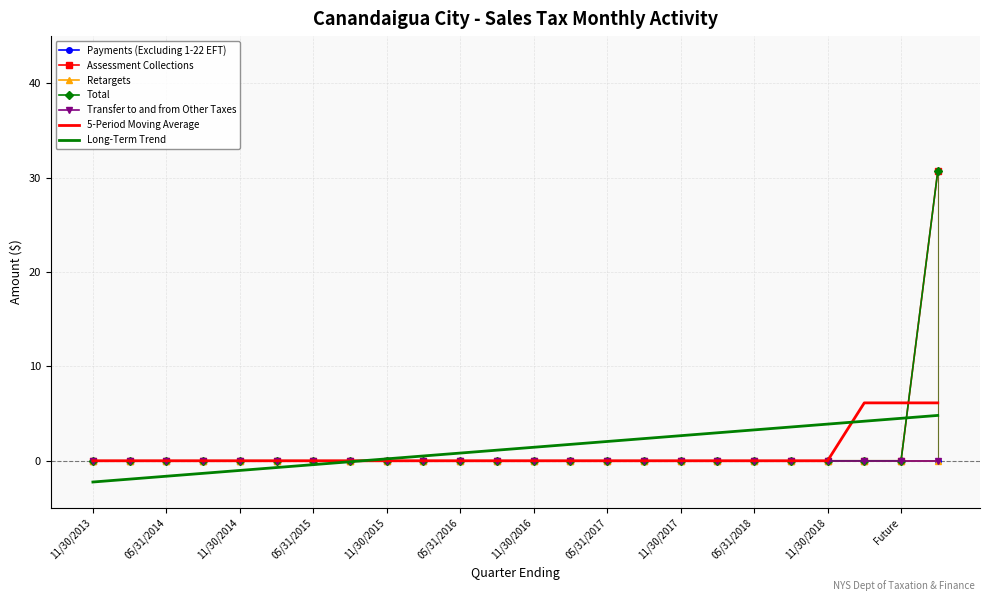

Reading left to right, transcribe all the data shown in this chart.

Payments (Excluding 1-22 EFT): 11/30/2013=0.0	02/28/2014=0.0	05/31/2014=0.0	08/31/2014=0.0	11/30/2014=0.0	02/28/2015=0.0	05/31/2015=0.0	08/31/2015=0.0	11/30/2015=0.0	02/29/2016=0.0	05/31/2016=0.0	08/31/2016=0.0	11/30/2016=0.0	02/28/2017=0.0	05/31/2017=0.0	08/31/2017=0.0	11/30/2017=0.0	02/28/2018=0.0	05/31/2018=0.0	08/31/2018=0.0	11/30/2018=0.0	02/28/2019=0.0	Future=0.0	Aged=0.0
Assessment Collections: 11/30/2013=0.0	02/28/2014=0.0	05/31/2014=0.0	08/31/2014=0.0	11/30/2014=0.0	02/28/2015=0.0	05/31/2015=0.0	08/31/2015=0.0	11/30/2015=0.0	02/29/2016=0.0	05/31/2016=0.0	08/31/2016=0.0	11/30/2016=0.0	02/28/2017=0.0	05/31/2017=0.0	08/31/2017=0.0	11/30/2017=0.0	02/28/2018=0.0	05/31/2018=0.0	08/31/2018=0.0	11/30/2018=0.0	02/28/2019=0.0	Future=0.0	Aged=30.7
Retargets: 11/30/2013=0.0	02/28/2014=0.0	05/31/2014=0.0	08/31/2014=0.0	11/30/2014=0.0	02/28/2015=0.0	05/31/2015=0.0	08/31/2015=0.0	11/30/2015=0.0	02/29/2016=0.0	05/31/2016=0.0	08/31/2016=0.0	11/30/2016=0.0	02/28/2017=0.0	05/31/2017=0.0	08/31/2017=0.0	11/30/2017=0.0	02/28/2018=0.0	05/31/2018=0.0	08/31/2018=0.0	11/30/2018=0.0	02/28/2019=0.0	Future=0.0	Aged=0.0
Total: 11/30/2013=0.0	02/28/2014=0.0	05/31/2014=0.0	08/31/2014=0.0	11/30/2014=0.0	02/28/2015=0.0	05/31/2015=0.0	08/31/2015=0.0	11/30/2015=0.0	02/29/2016=0.0	05/31/2016=0.0	08/31/2016=0.0	11/30/2016=0.0	02/28/2017=0.0	05/31/2017=0.0	08/31/2017=0.0	11/30/2017=0.0	02/28/2018=0.0	05/31/2018=0.0	08/31/2018=0.0	11/30/2018=0.0	02/28/2019=0.0	Future=0.0	Aged=30.7
Transfer to and from Other Taxes: 11/30/2013=0.0	02/28/2014=0.0	05/31/2014=0.0	08/31/2014=0.0	11/30/2014=0.0	02/28/2015=0.0	05/31/2015=0.0	08/31/2015=0.0	11/30/2015=0.0	02/29/2016=0.0	05/31/2016=0.0	08/31/2016=0.0	11/30/2016=0.0	02/28/2017=0.0	05/31/2017=0.0	08/31/2017=0.0	11/30/2017=0.0	02/28/2018=0.0	05/31/2018=0.0	08/31/2018=0.0	11/30/2018=0.0	02/28/2019=0.0	Future=0.0	Aged=0.0